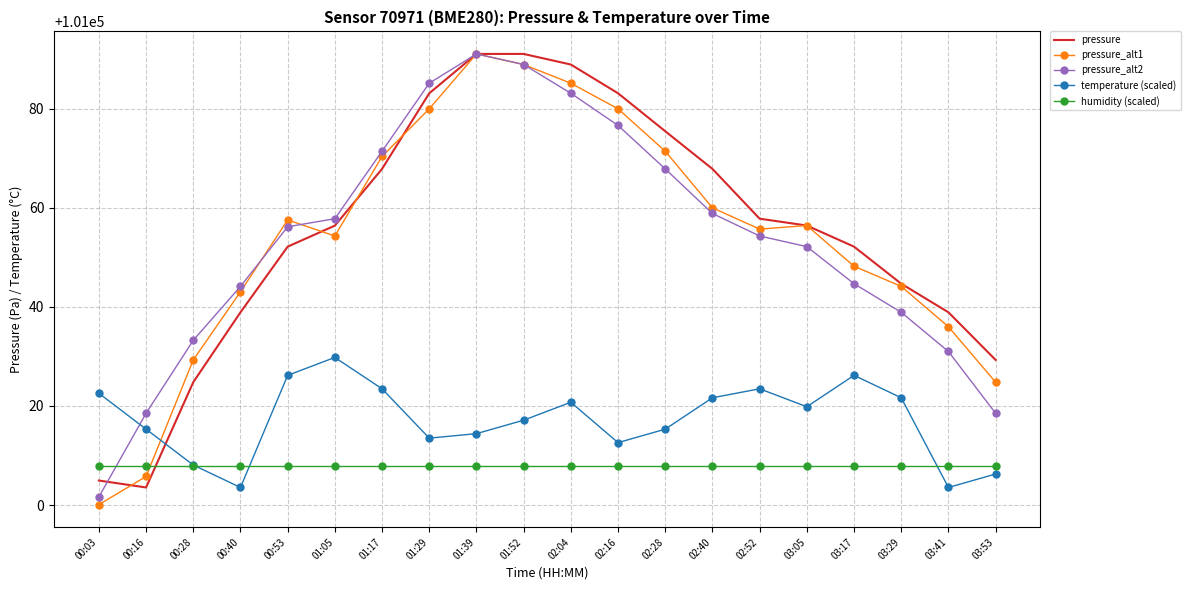

What is the difference between the highest and lowest values at 01:17?

63.5